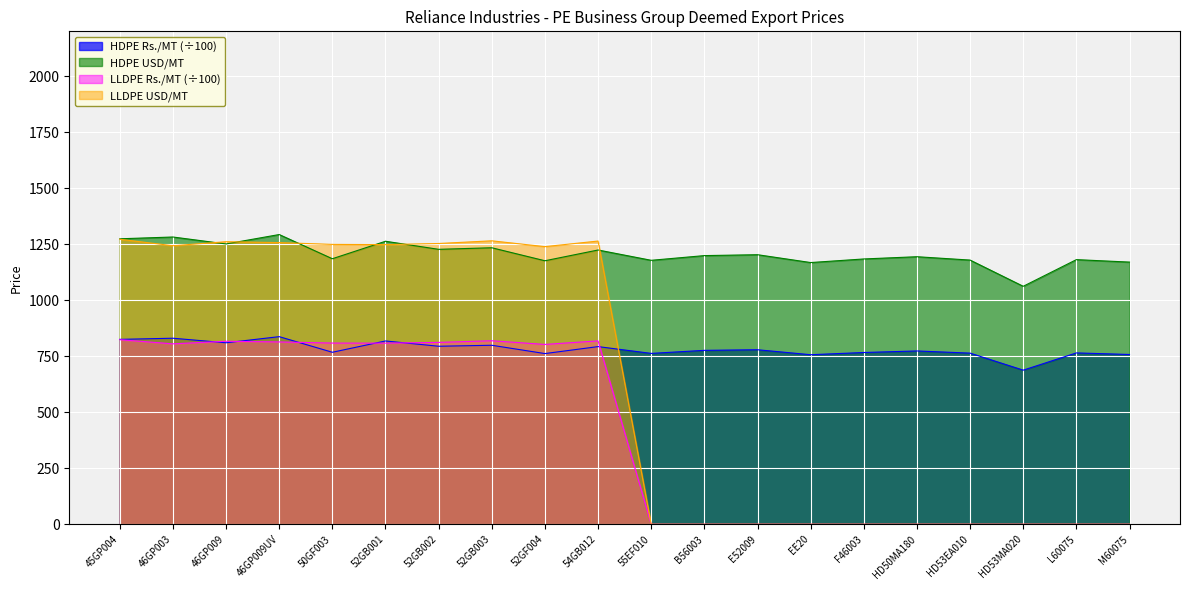

Rank the series by their average value, from lowest to highest.

LLDPE Rs./MT (÷100), LLDPE USD/MT, HDPE Rs./MT (÷100), HDPE USD/MT